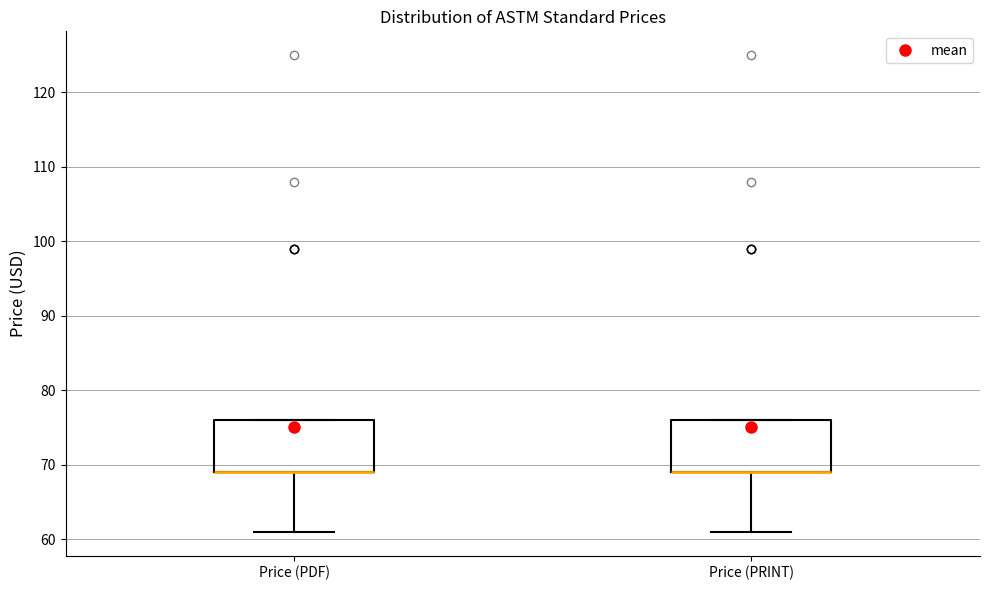

Reading left to right, read every box against the y-axis: the position of its median line, the range the box covers, and the ends of its whiskers. The values are not printed on the chart, so give them approximately, as read against the axis.

Price (PDF): median 69 (drawn on the box's lower edge), box 69 to 76, whiskers 61 to 76
Price (PRINT): median 69 (drawn on the box's lower edge), box 69 to 76, whiskers 61 to 76